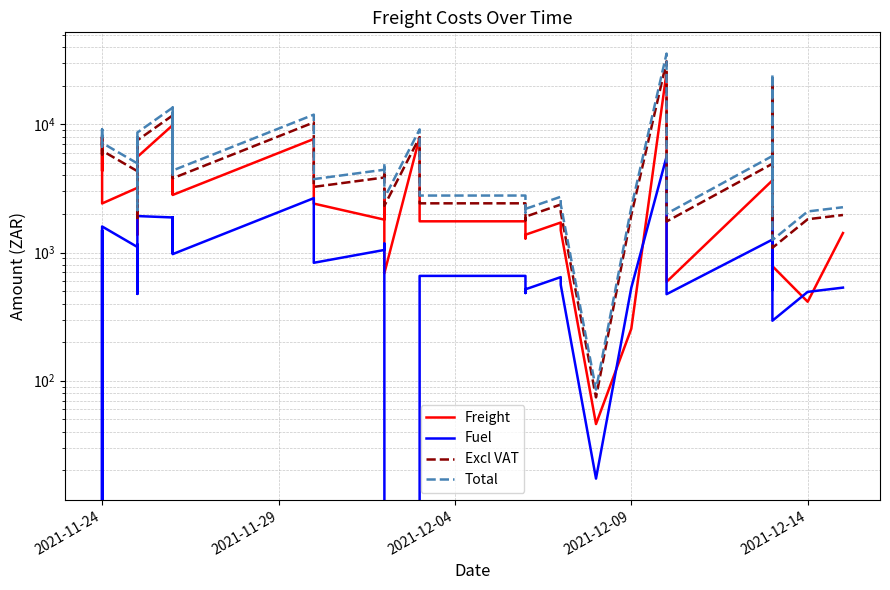

How many values in the Total series are below 4965?

20